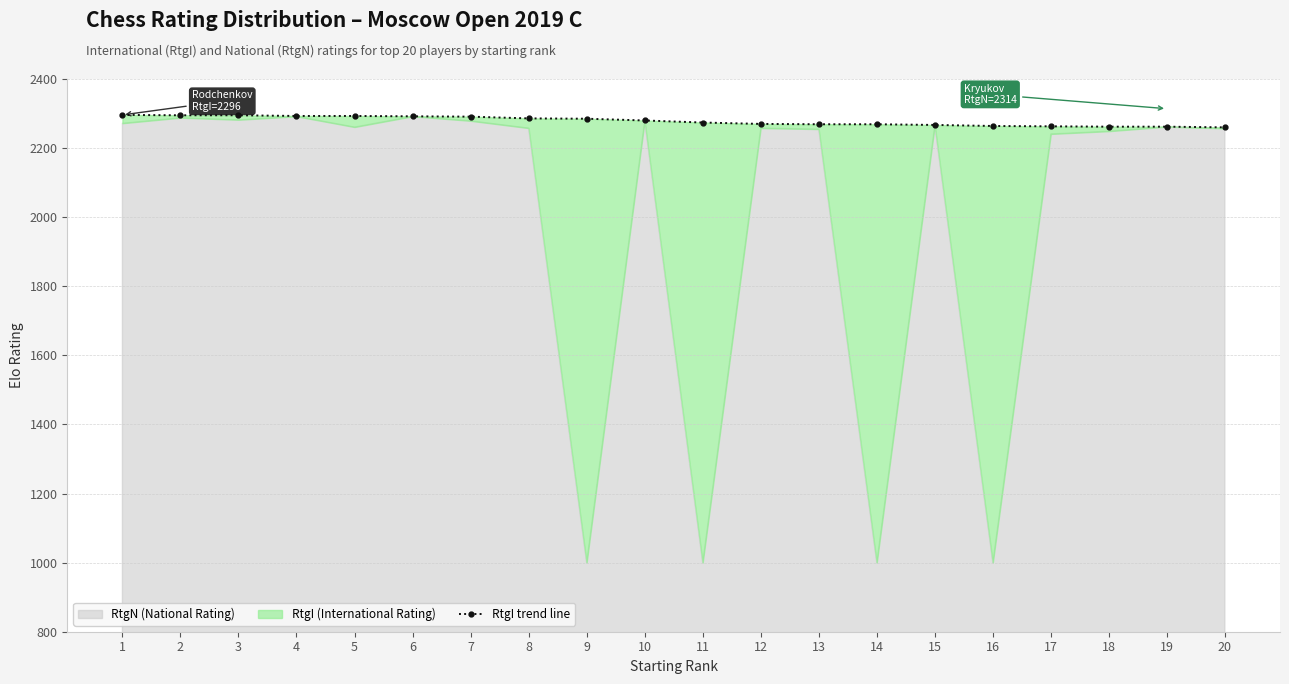

List the labels in order of value, smallest first.

20, 18, 19, 17, 16, 15, 13, 14, 12, 11, 10, 9, 8, 7, 6, 4, 5, 2, 3, 1